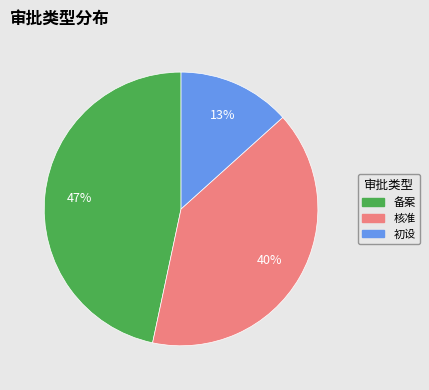

To the nearest percent, what percentage of the pie is 初设?

13%